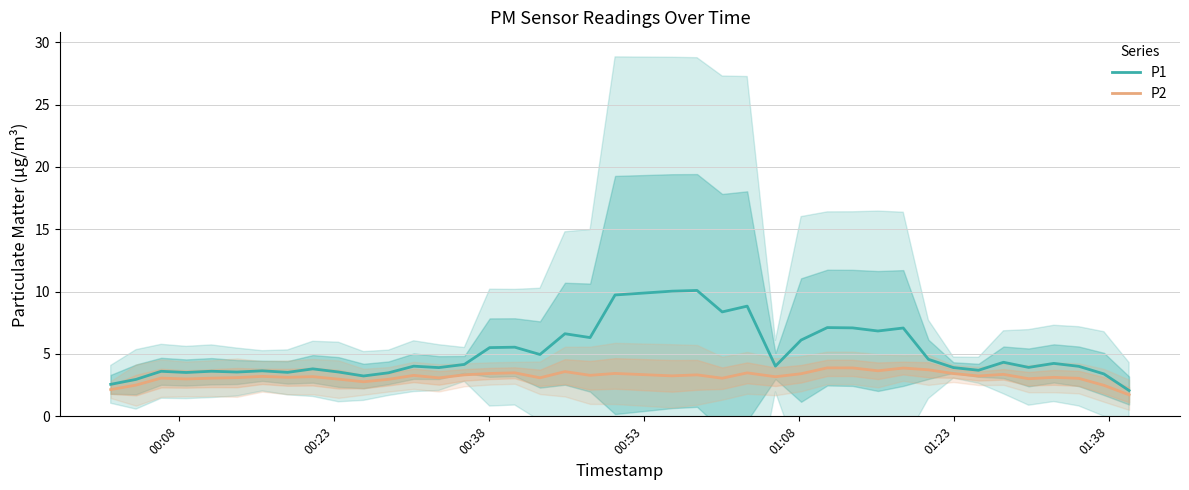

What is the difference between the maximum and minimum values in the P2 series?

2.2